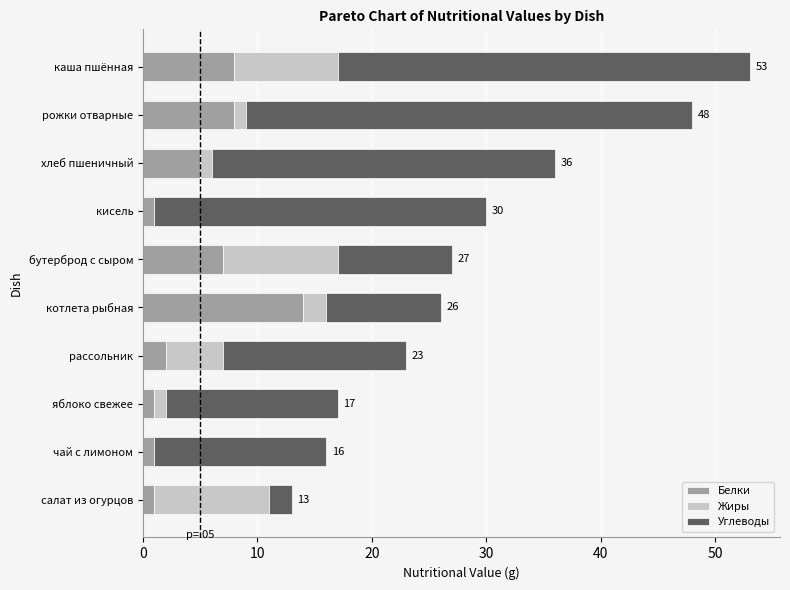

Count the number of data series in this chart.

3